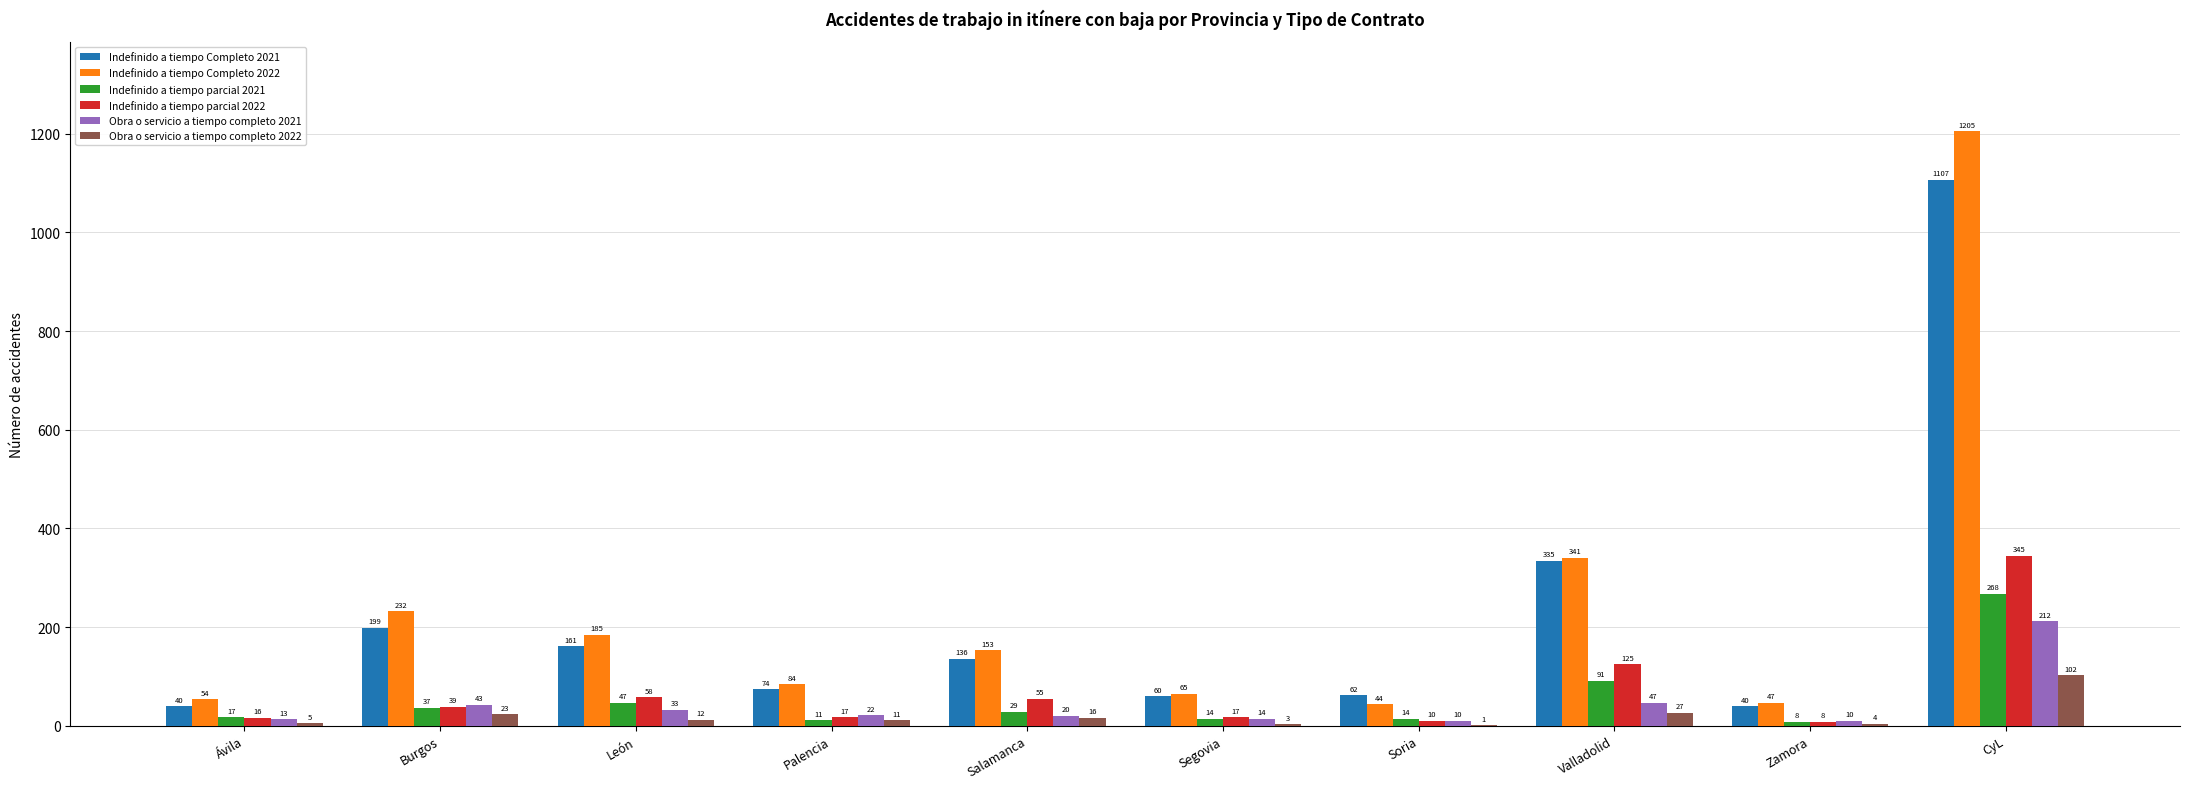

The Obra o servicio a tiempo completo 2021 series shows 43 at Burgos. True or false?

True